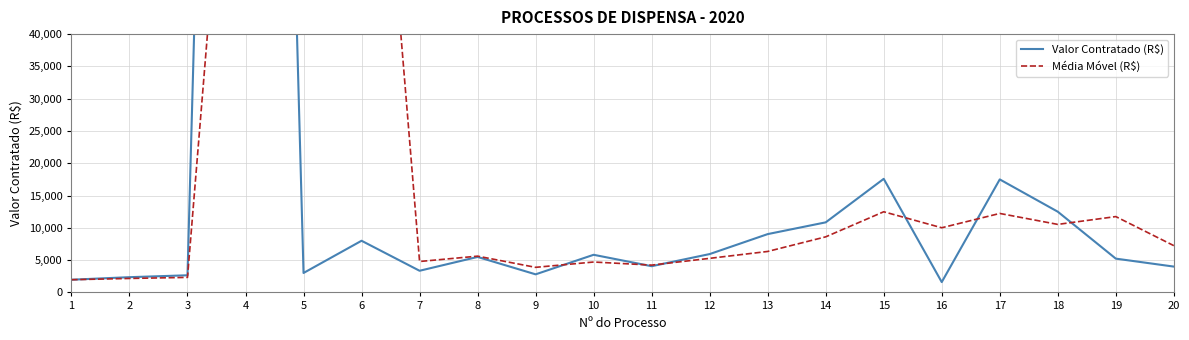

Reading right to left, what are all the values shown in this chart?

Valor Contratado (R$): 20=3999.7	19=5232.0	18=12500.0	17=17500.0	16=1599.0	15=17587.5	14=10850.0	13=9030.0	12=5939.0	11=4059.7	10=5827.0	9=2800.0	8=5495.0	7=3353.9	6=8000.0	5=3010.0	4=330408.5	3=2653.0	2=2360.0	1=1966.6
Média Móvel (R$): 20=7243.9	19=11744.0	18=10533.0	17=12228.8	16=10012.2	15=12489.2	14=8606.3	13=6342.9	12=5275.2	11=4228.9	10=4707.3	9=3883.0	8=5616.3	7=4788.0	6=113806.2	5=112023.8	4=111807.2	3=2326.5	2=2163.3	1=1966.6